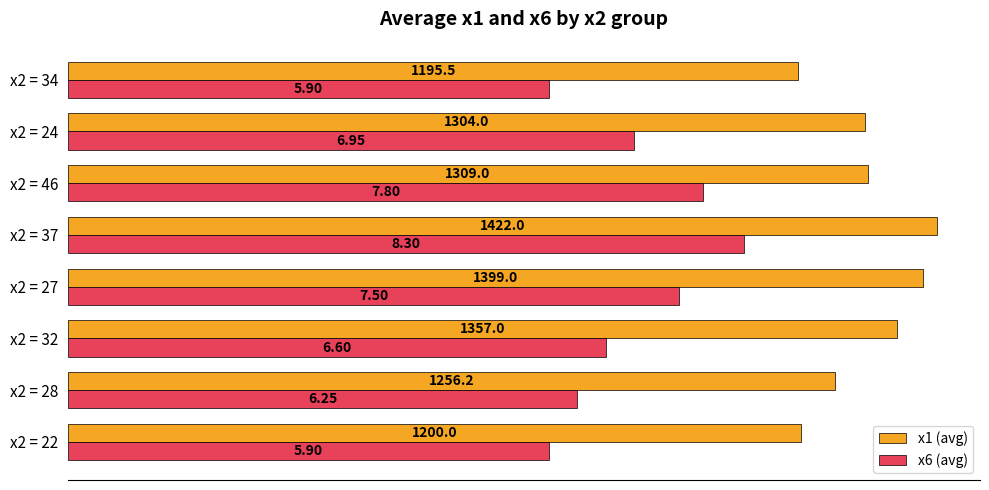

What are all the series names shown in the legend?

x1 (avg), x6 (avg)